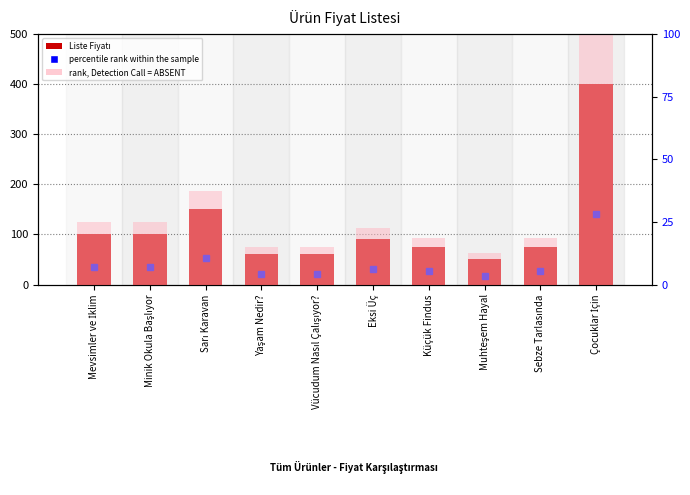

At which category is the sum across all series the highest?

Çocuklar İçin